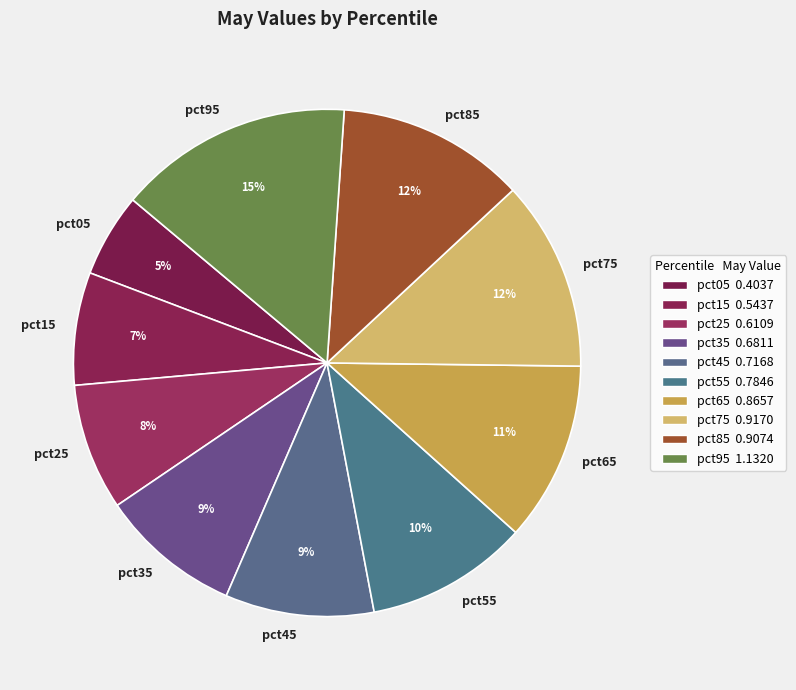

What percentage is the pct15 slice, to the nearest percent?

7%